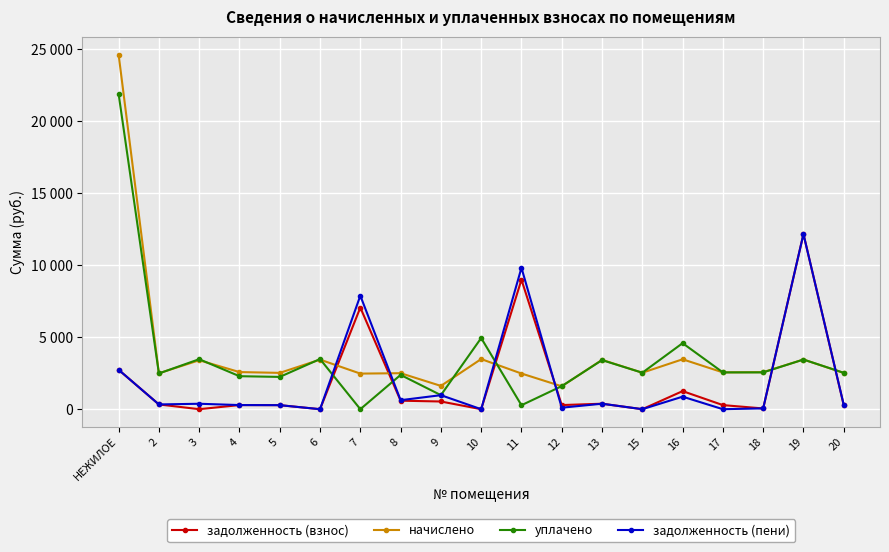

Is the value of задолженность (взнос) at 3 greater than the value of начислено at 11?

No